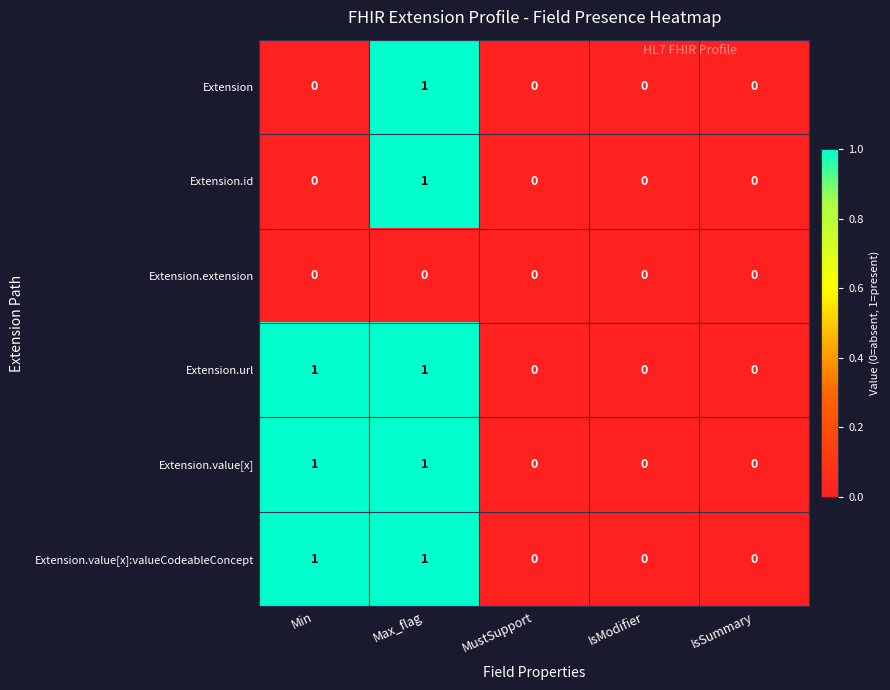

At which category is the sum across all series the highest?

Max_flag